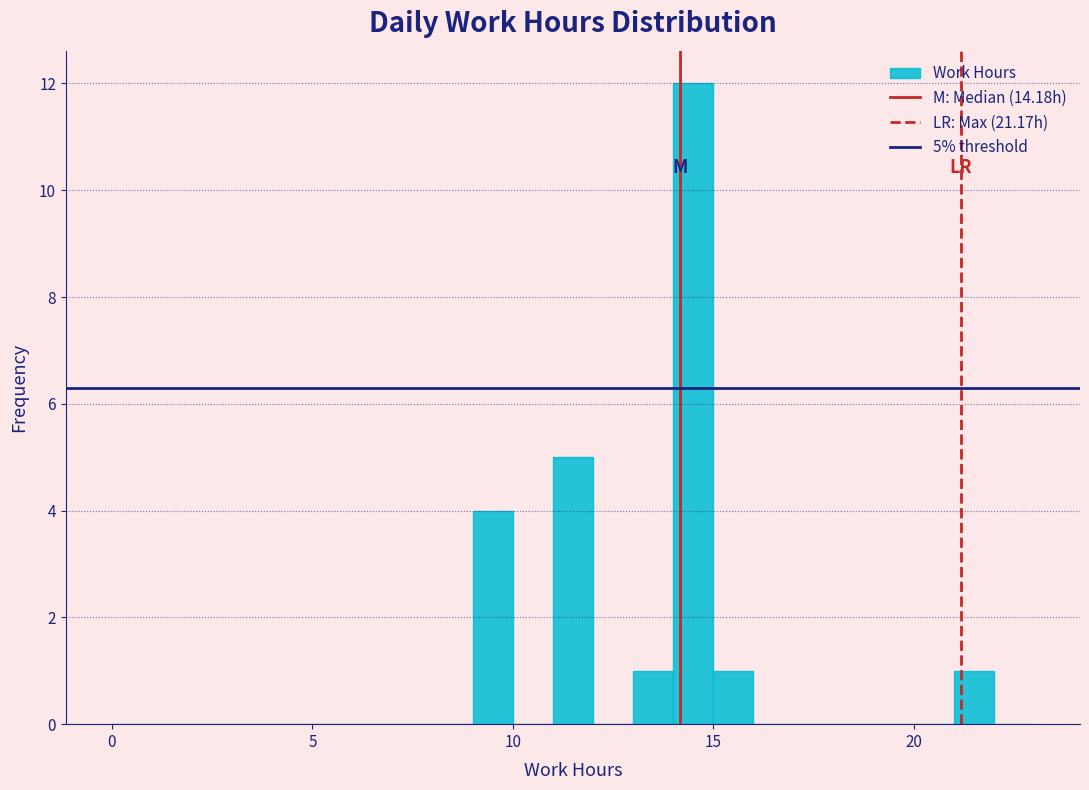

Around what value on the x-axis is the tallest bar? Give the approximate position of its centre, as read against the axis.

14.5